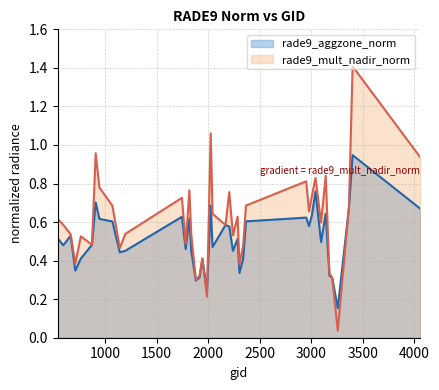

What is the value of the rade9_mult_nadir_norm point at the 28th from the left?

0.7